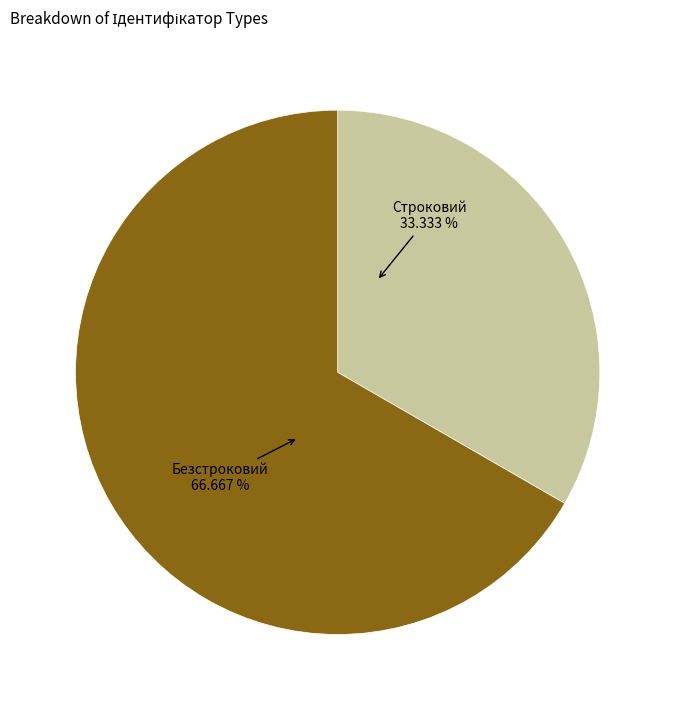

Is there a majority slice in this chart?

Yes